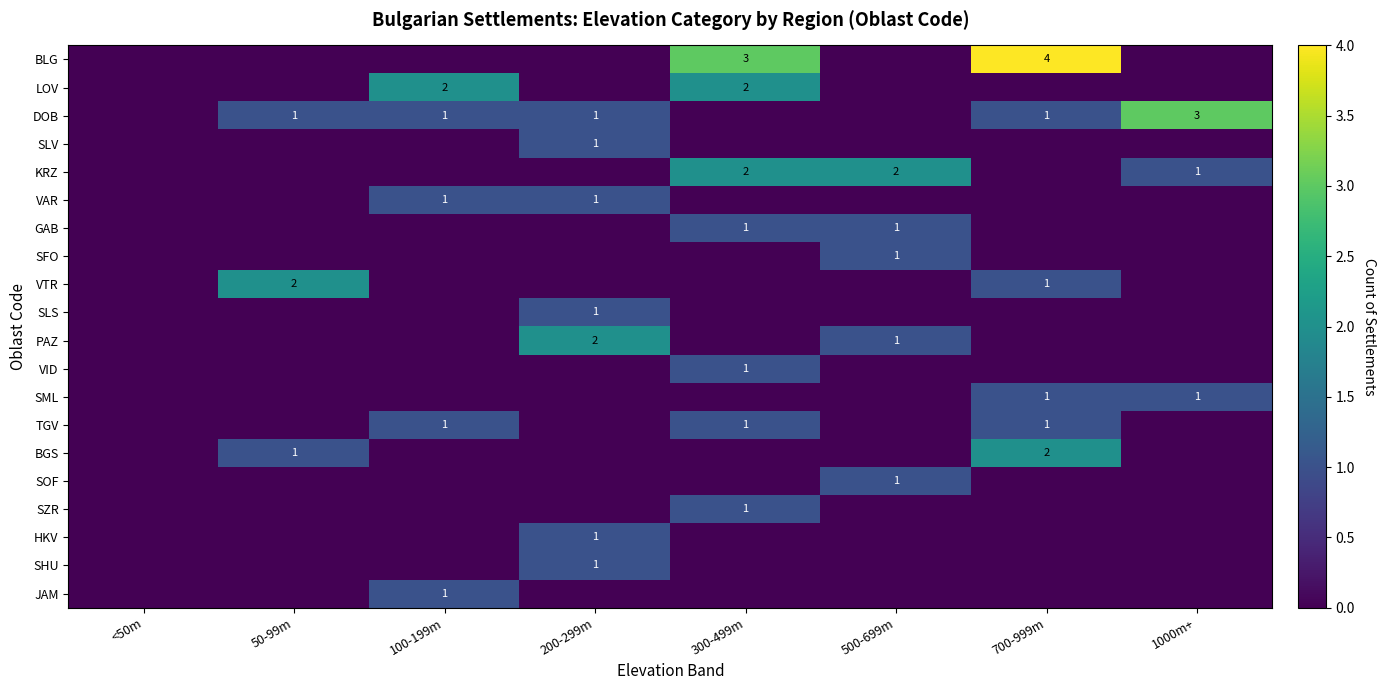

What is the sum of all SZR values?

1